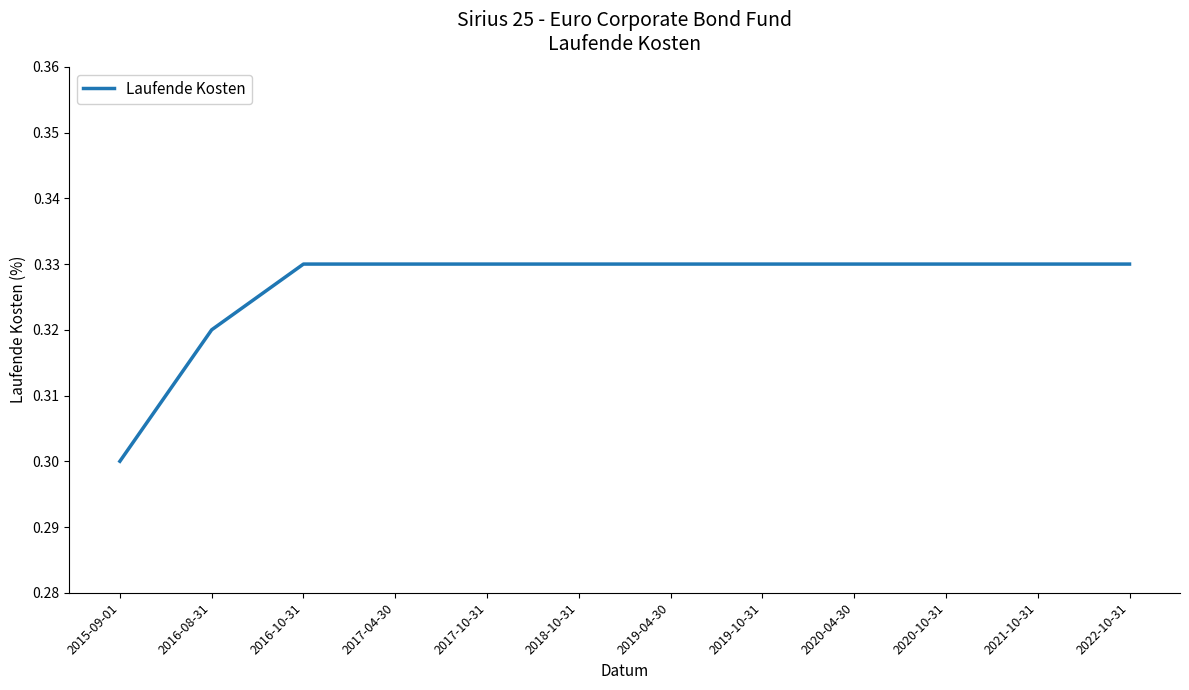

Where is the data nearest to the value 0?

2015-09-01